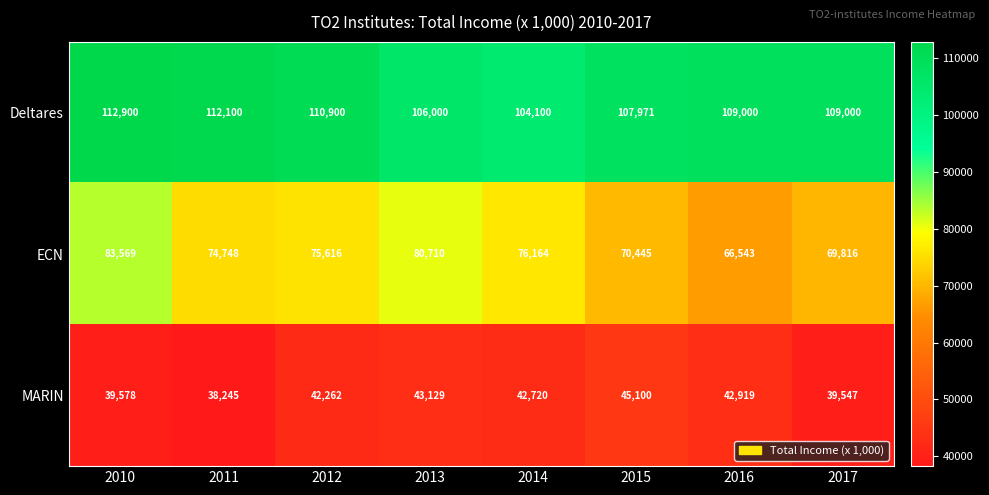

Reading left to right, list all the values displayed in this chart.

Deltares: 112900	112100	110900	106000	104100	107971	109000	109000
ECN: 83569	74748	75616	80710	76164	70445	66543	69816
MARIN: 39578	38245	42262	43129	42720	45100	42919	39547